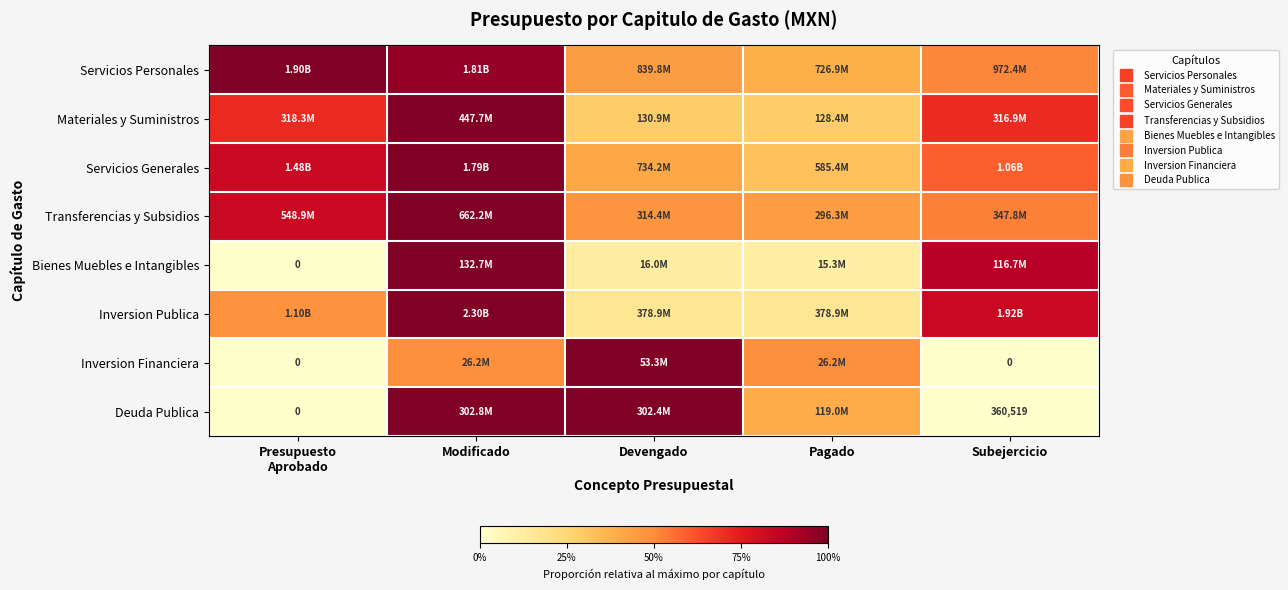

What is the spread (max minus min) of values at Modificado?

0.5